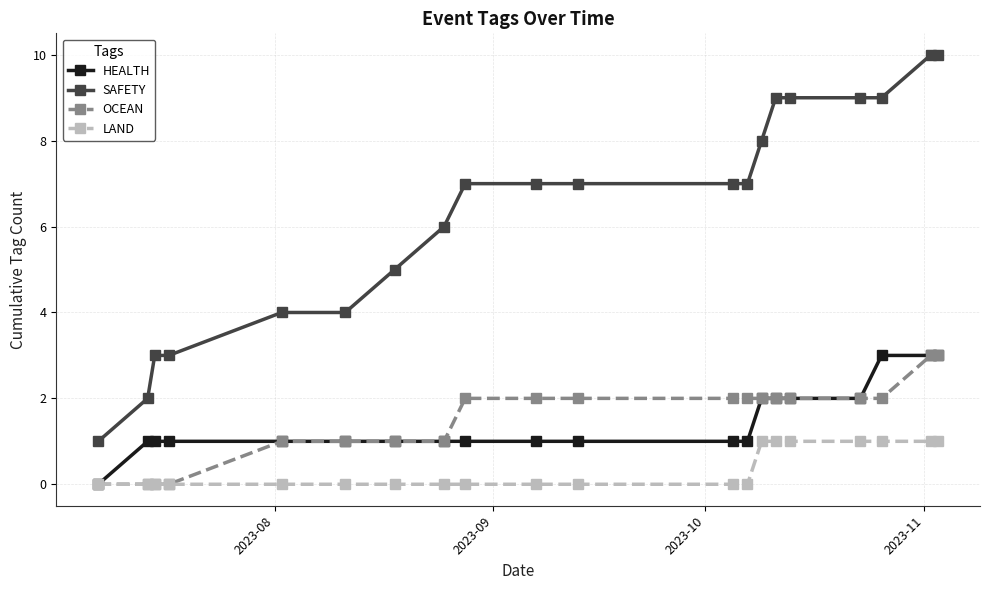

What is the greatest value displayed?

10